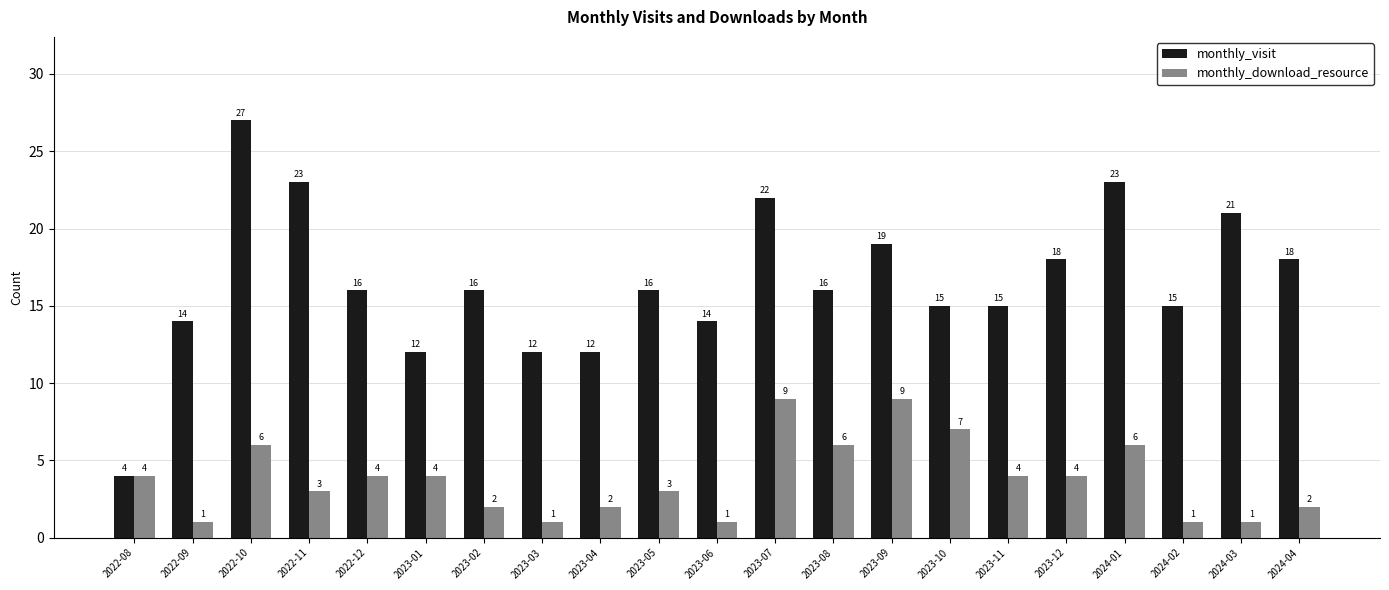

How many distinct data groups are displayed?

2